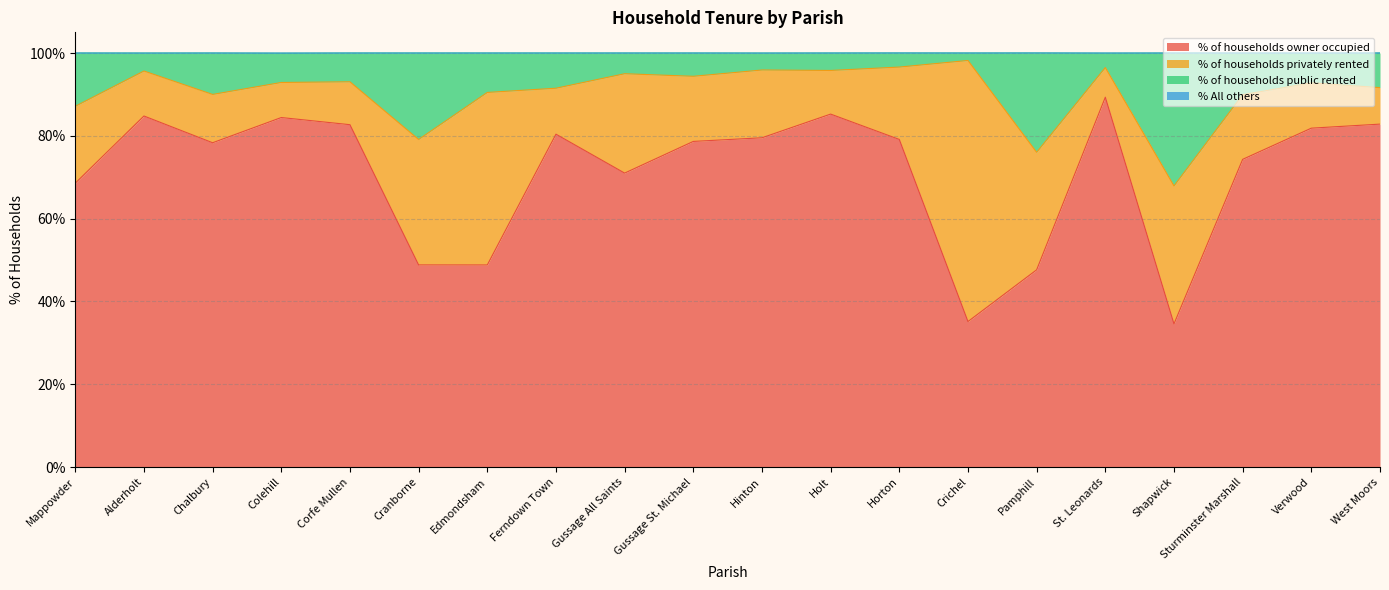

What is the total value across all series at Chalbury?

100.0